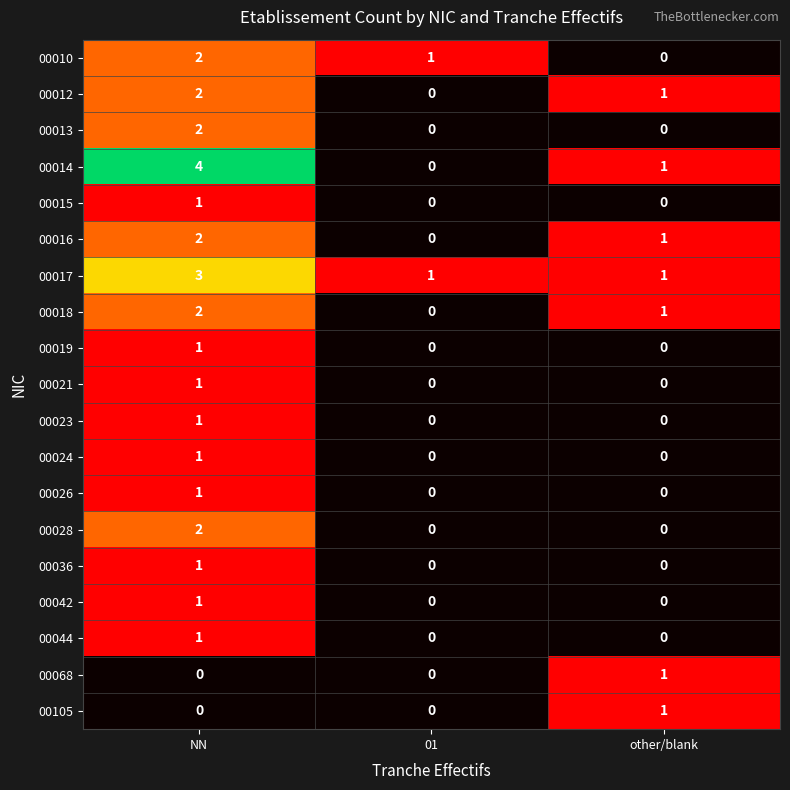

How many distinct data groups are displayed?

19